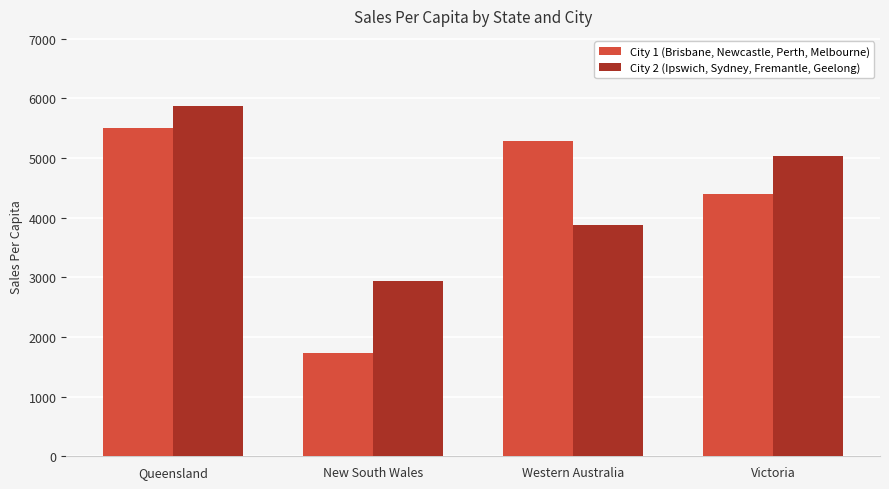

The City 2 (Ipswich, Sydney, Fremantle, Geelong) series shows 2946.3 at New South Wales. True or false?

True